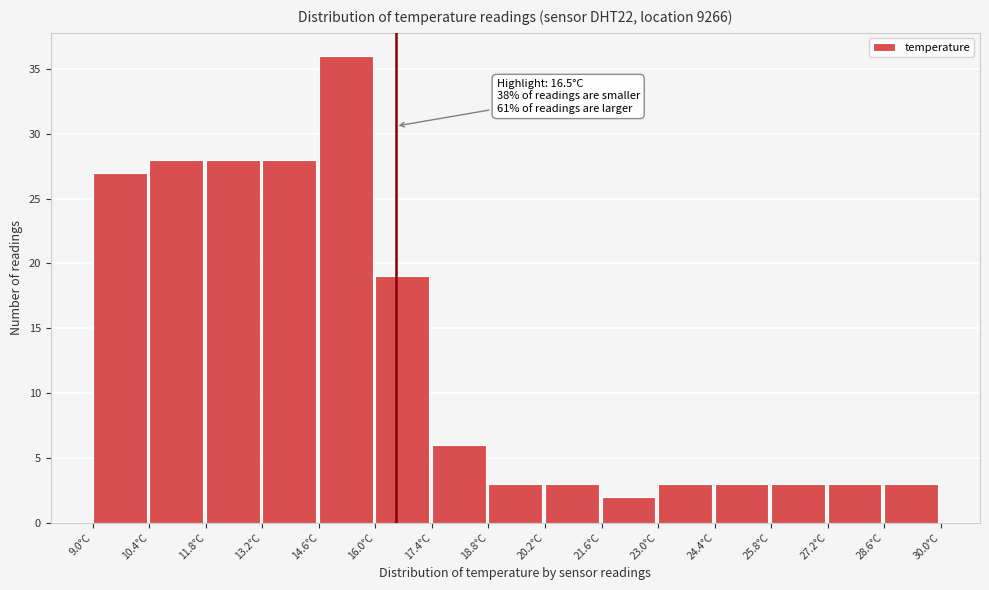

Which range on the x-axis has the tallest bar?

14.6 to 16.0